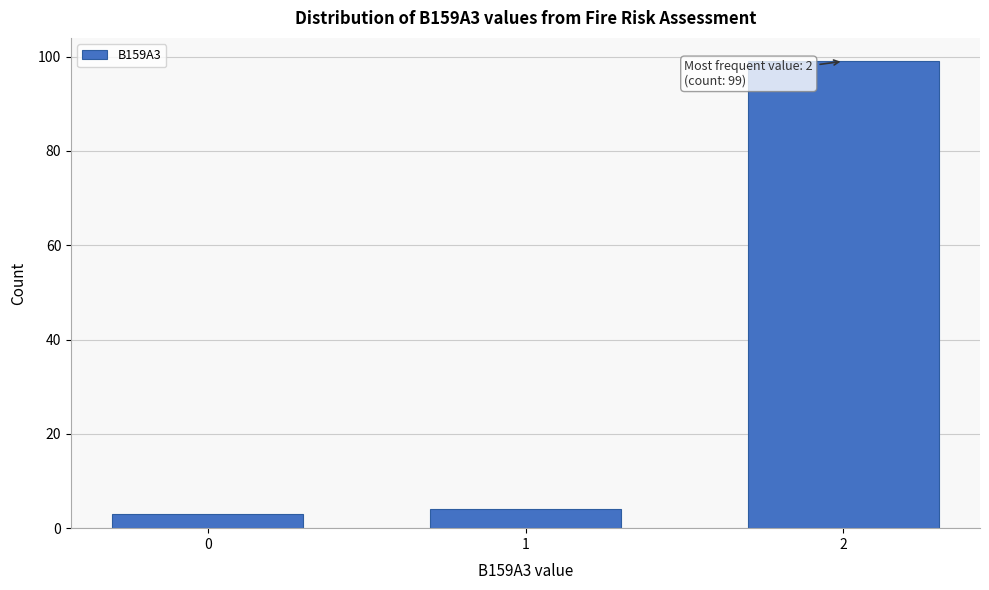

Reading left to right, what are all the values shown in this chart?

3	4	99